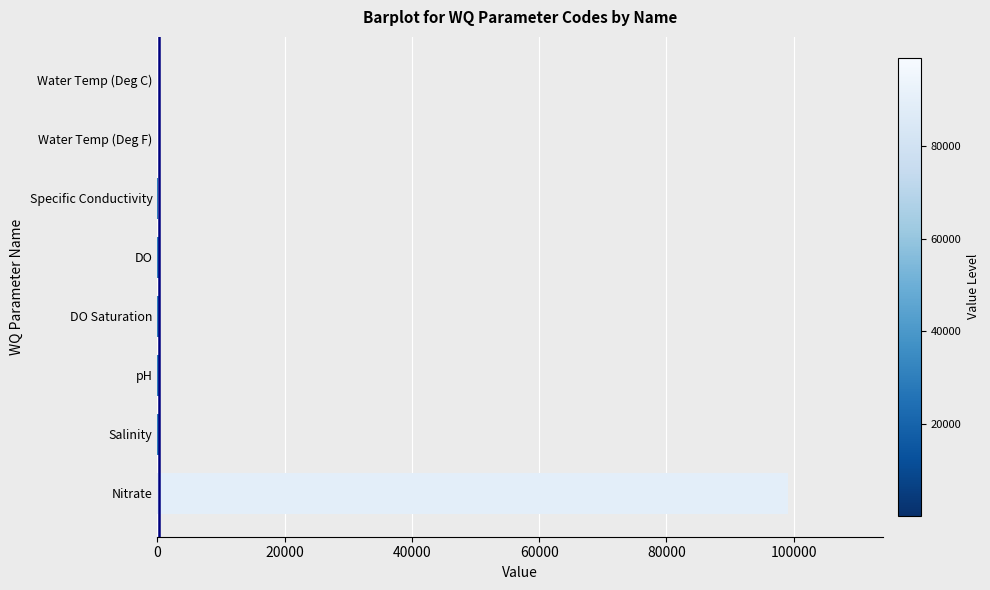

What is the sum of all values?

100730